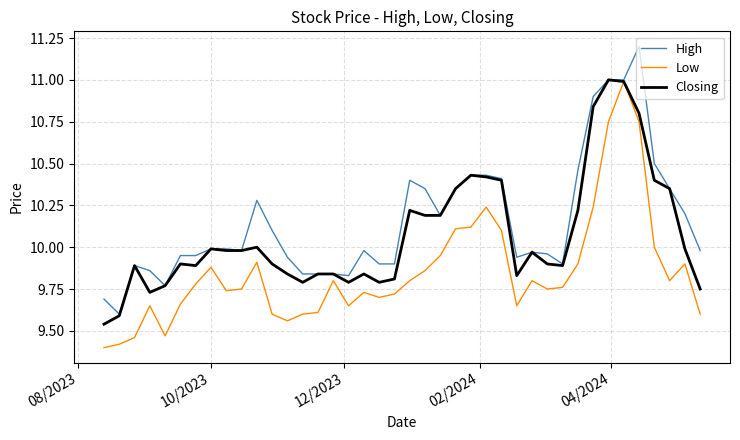

What is the maximum value for Closing?

11.0